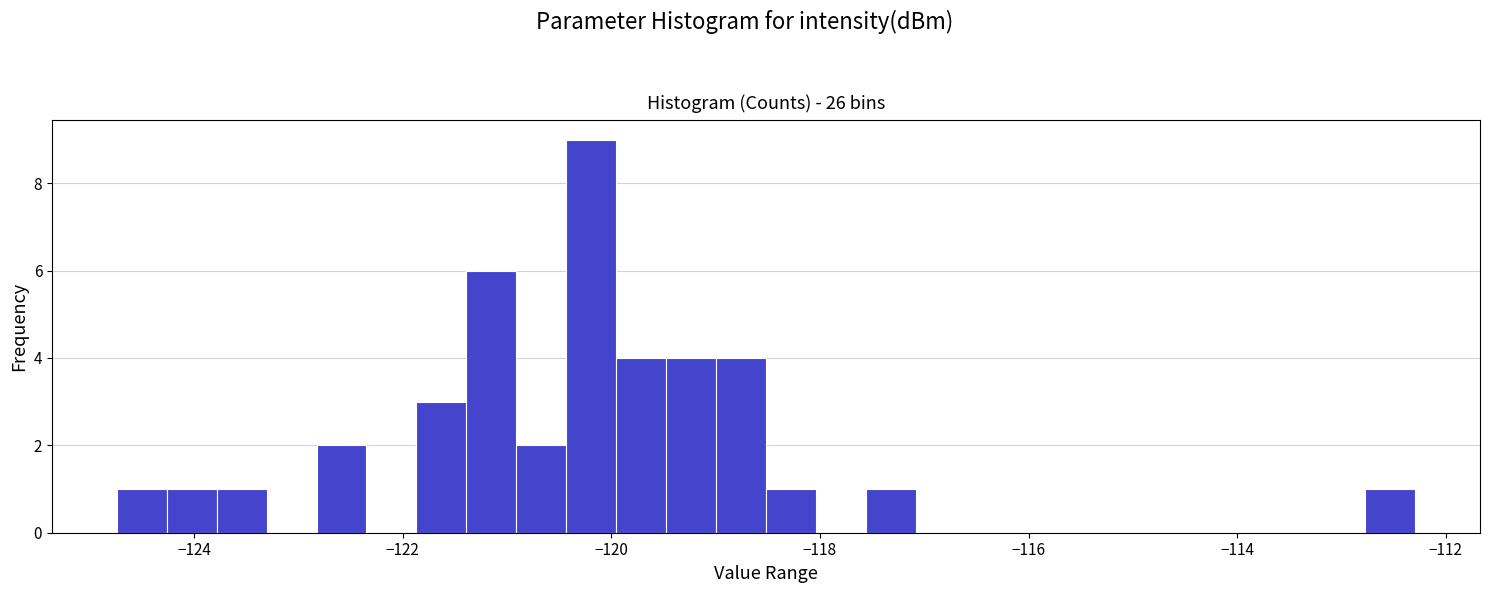

Around what value on the x-axis is the tallest bar? Give the approximate position of its centre, as read against the axis.

-120.2